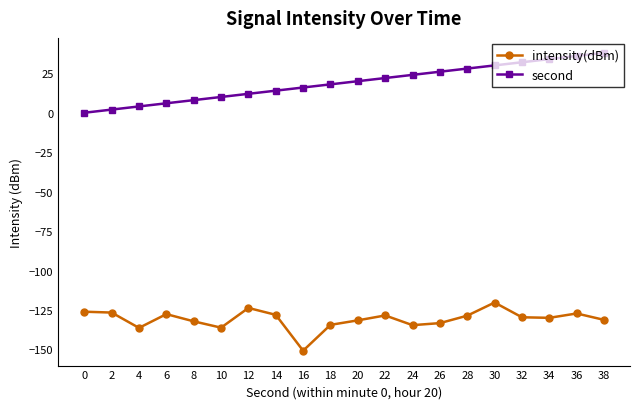

What are all the series names shown in the legend?

intensity(dBm), second